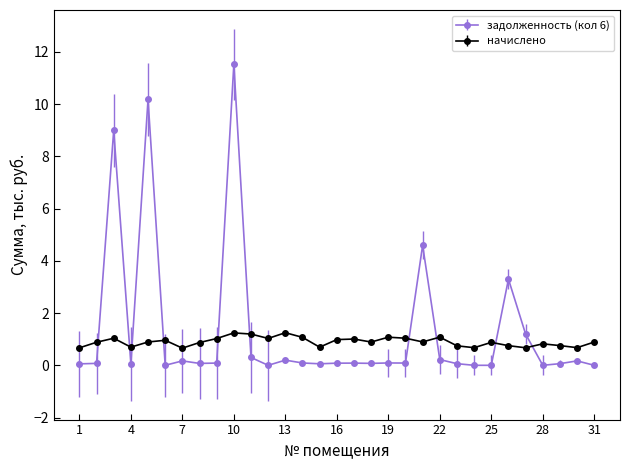

How many data points does each series have?

31